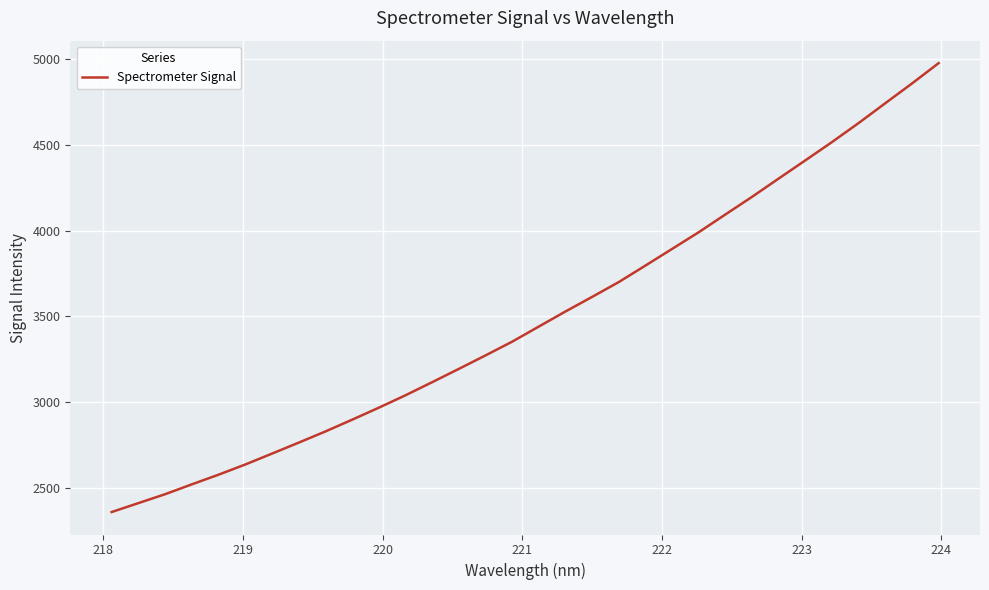

What is the minimum value shown in the chart?

2358.7